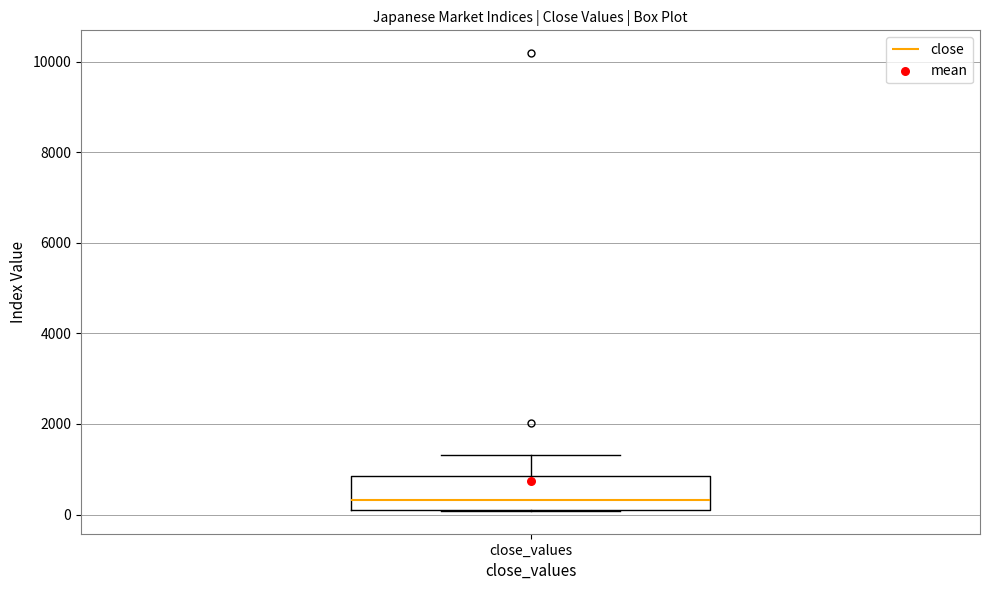

Where is the lower edge of the box for close_values on the y-axis? The values are not printed on the chart, so give them approximately, as read against the axis.

200